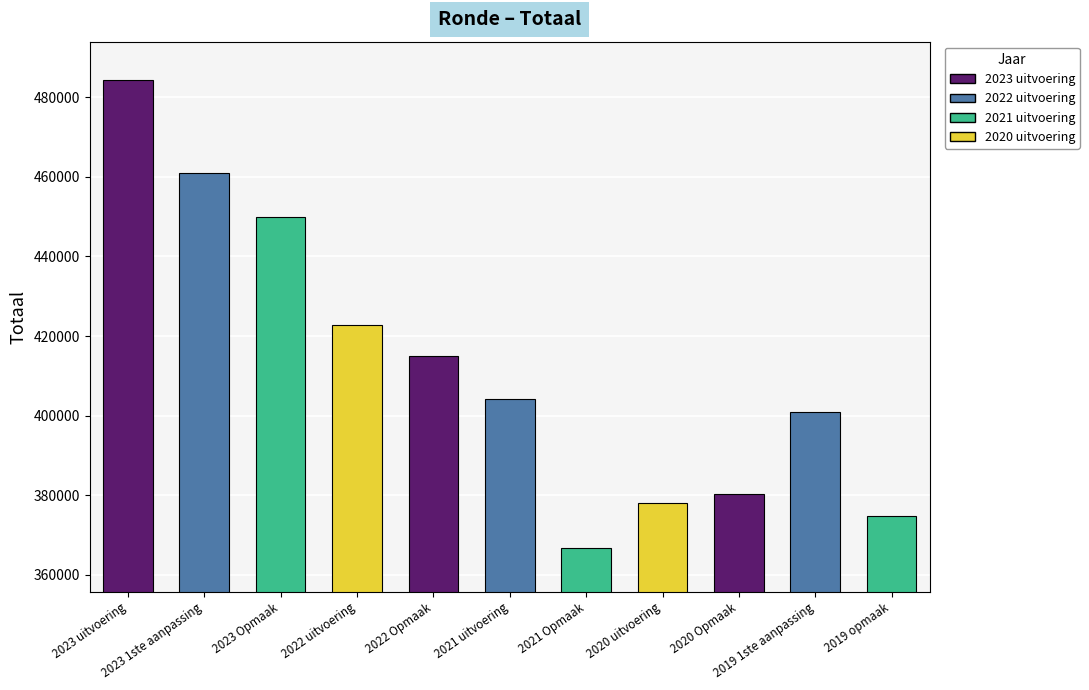

What is the label of the 10th bar from the right?

2023 1ste aanpassing